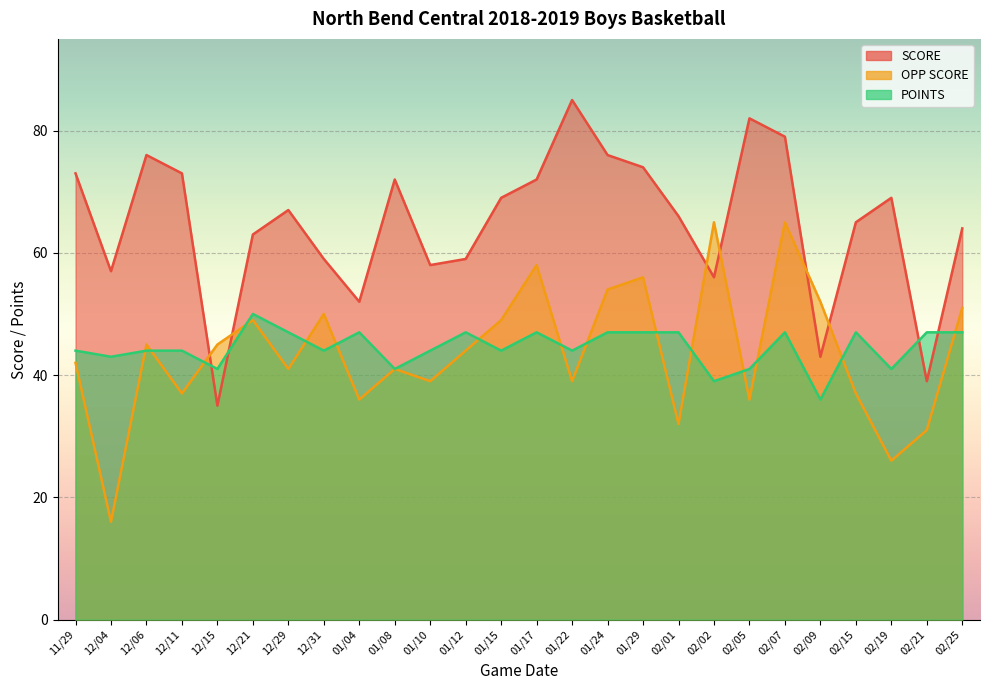

Which series changed the most between 01/04 and 01/08?

SCORE